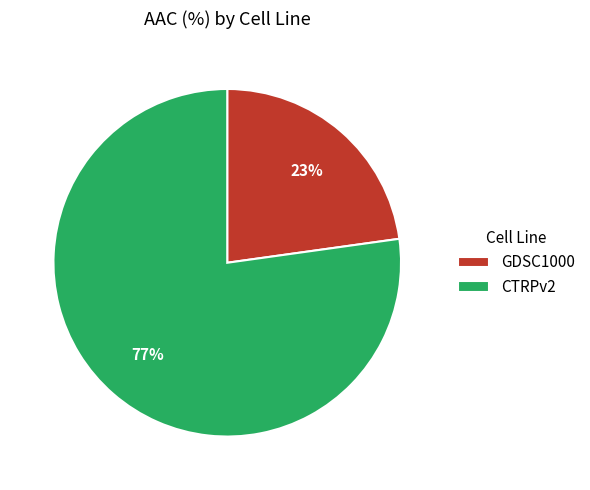

Is it true that GDSC1000 is 33% of the pie?

False